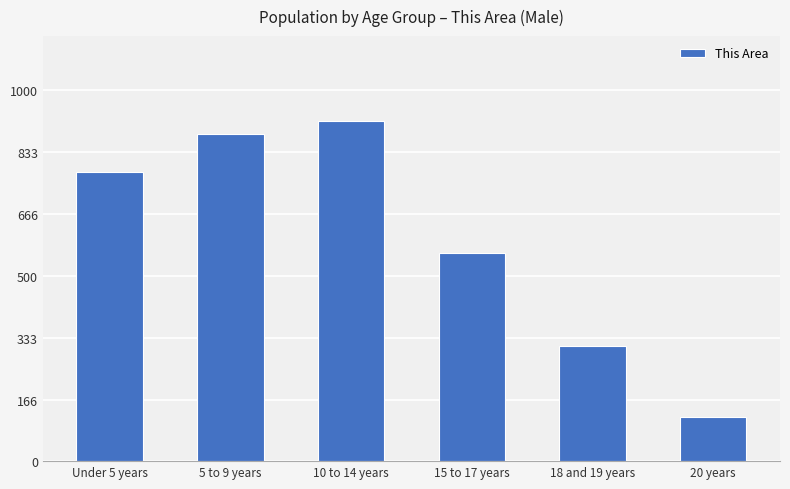

What is the difference between the values at 10 to 14 years and Under 5 years?

136